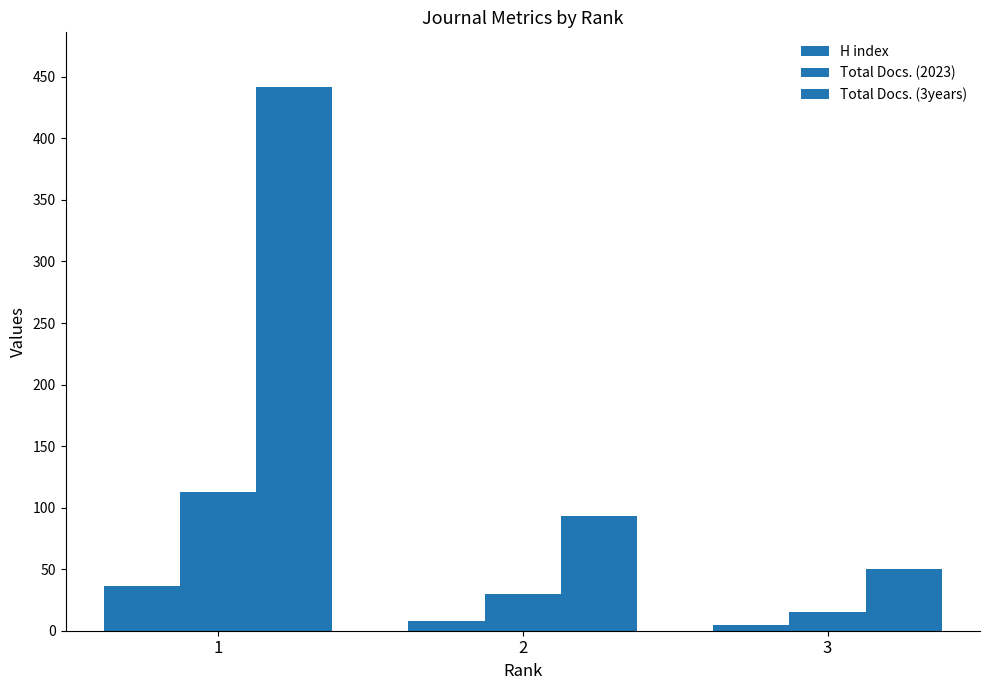

How many values in the H index series are below 8?

1